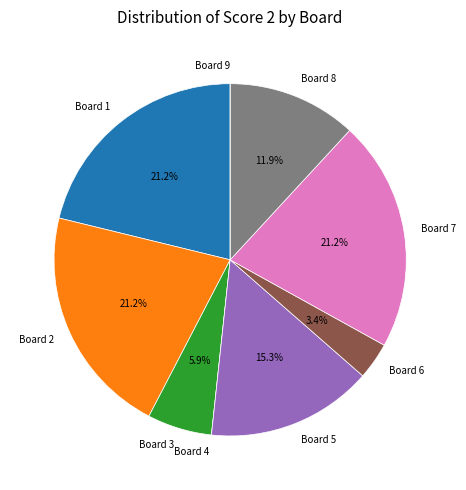

Is it true that Board 6 is 15% of the pie?

False